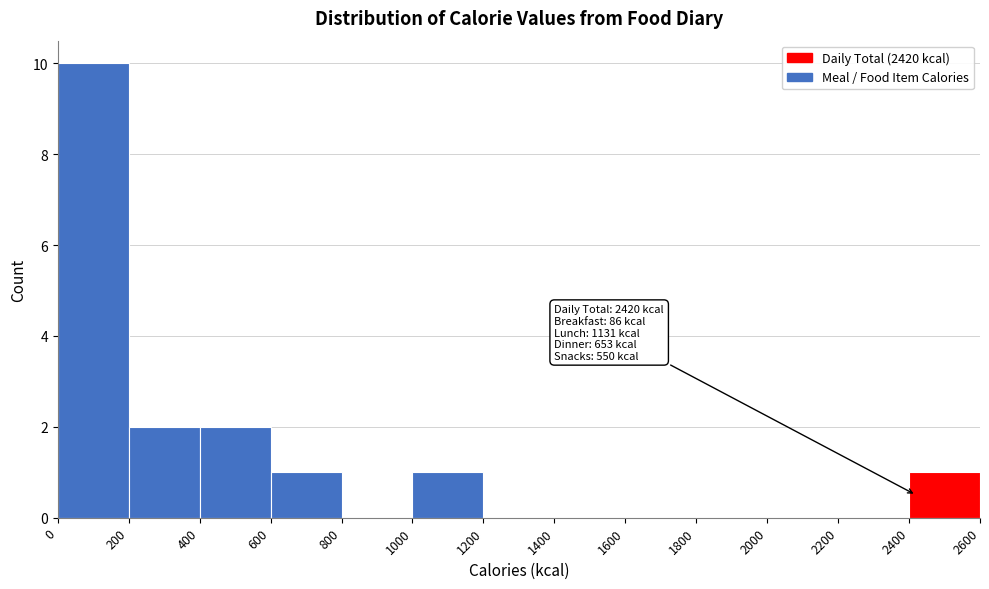

Which range on the x-axis has the tallest bar?

0 to 200